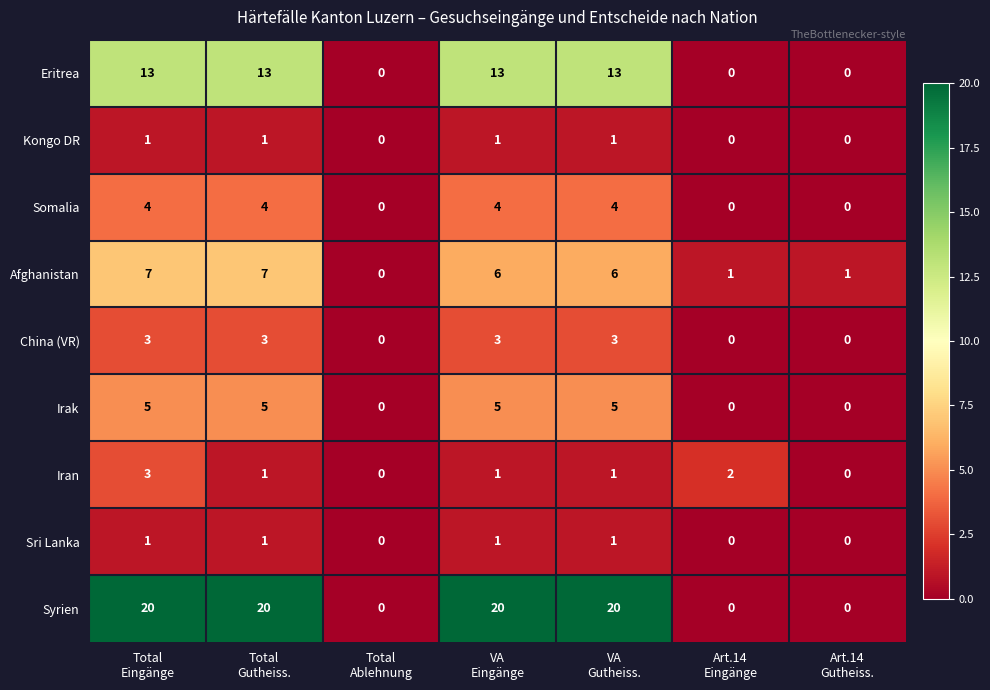

Which series has the largest range (max minus min)?

Syrien